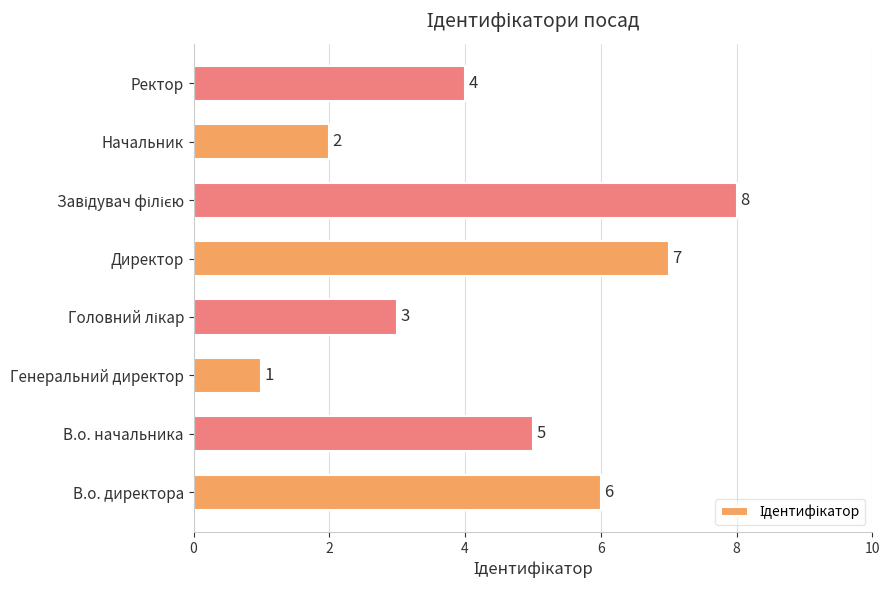

What is the maximum value shown in the chart?

8